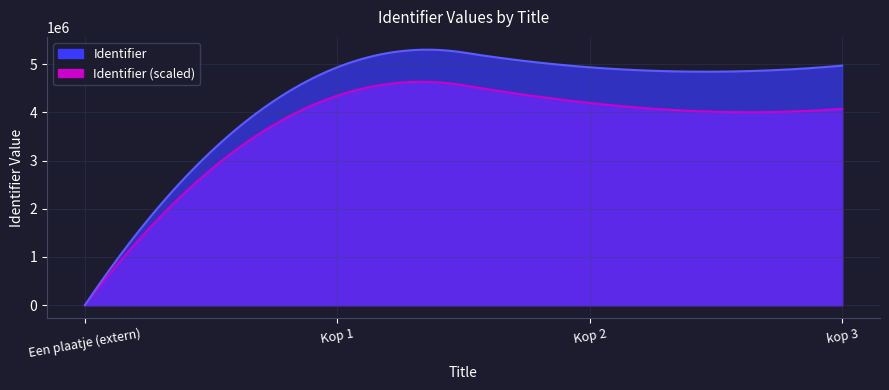

True or false: there are more than 1 points higher than both neighbors.

False